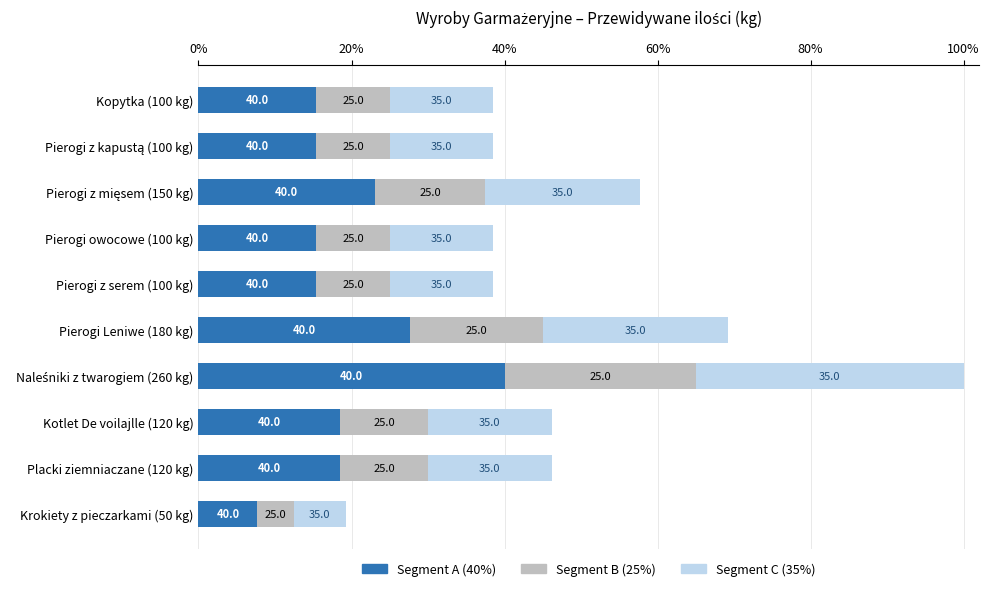

What are all the series names shown in the legend?

Segment A (40%), Segment B (25%), Segment C (35%)